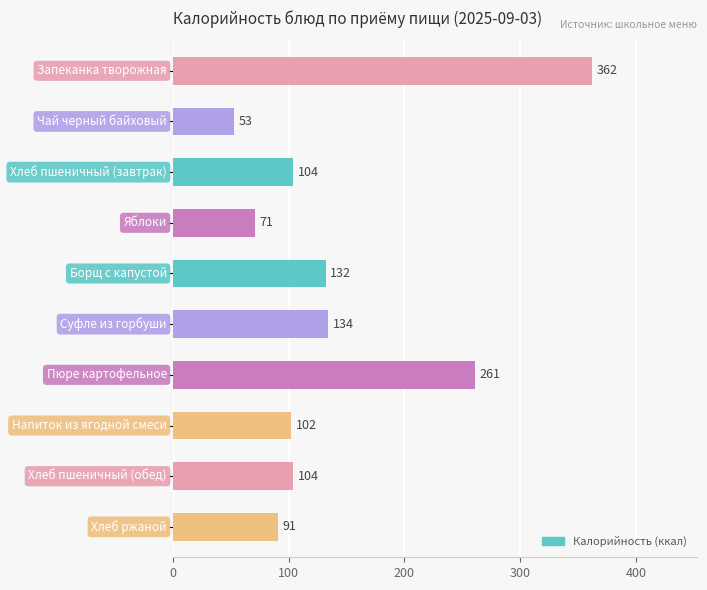

Reading top to bottom, extract all data points from this chart.

362	53	104	71	132	134	261	102	104	91